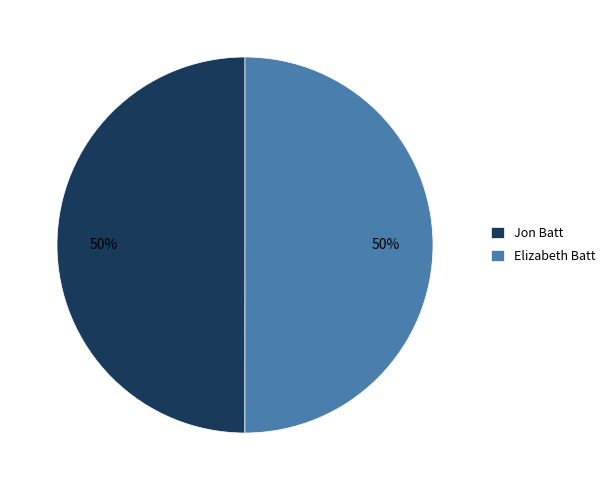

To the nearest percent, what percentage of the pie is Jon Batt?

50%